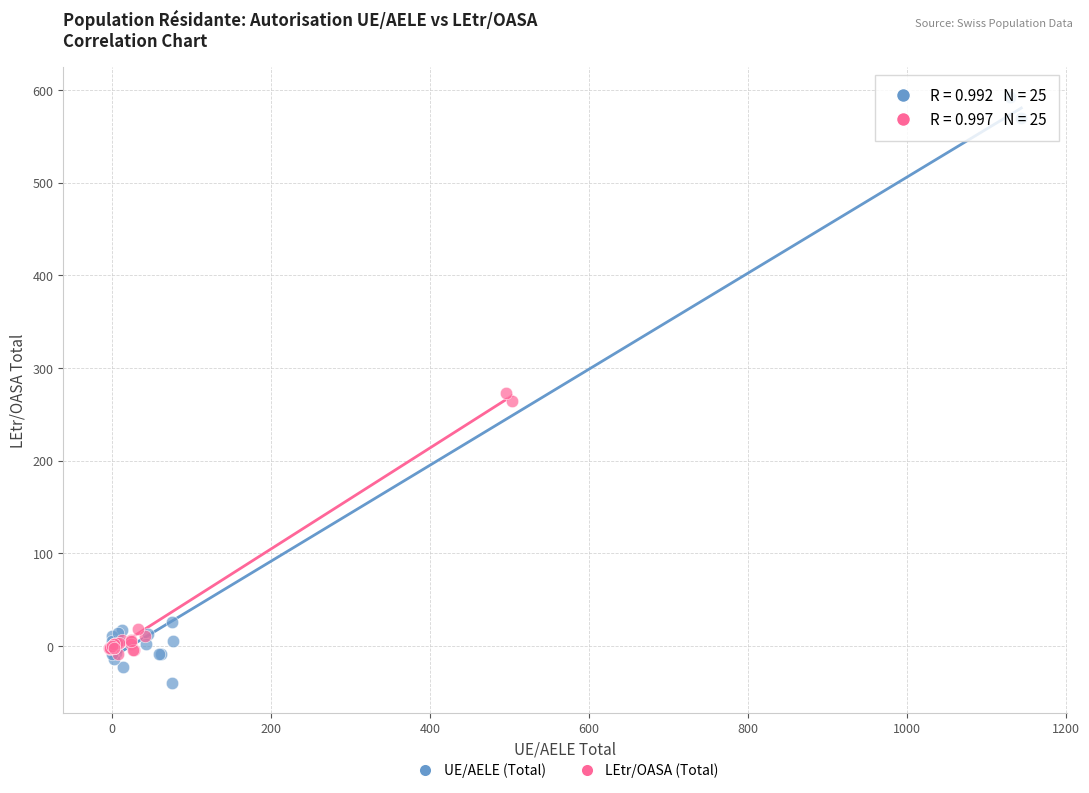

What are all the series names shown in the legend?

UE/AELE (Total), LEtr/OASA (Total)